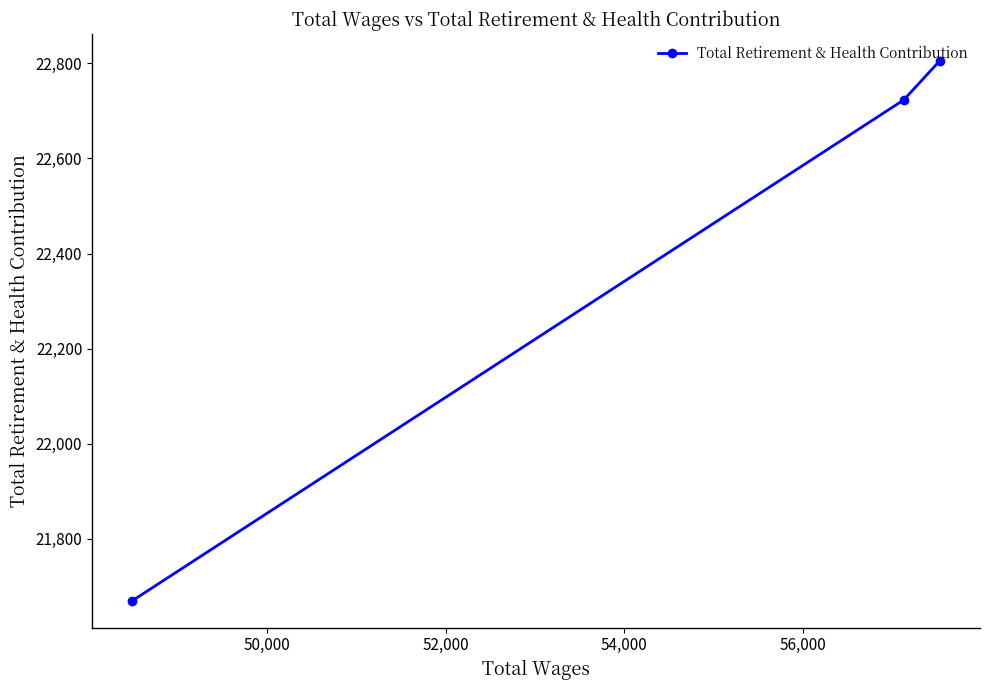

What is the sum of all values?

67198